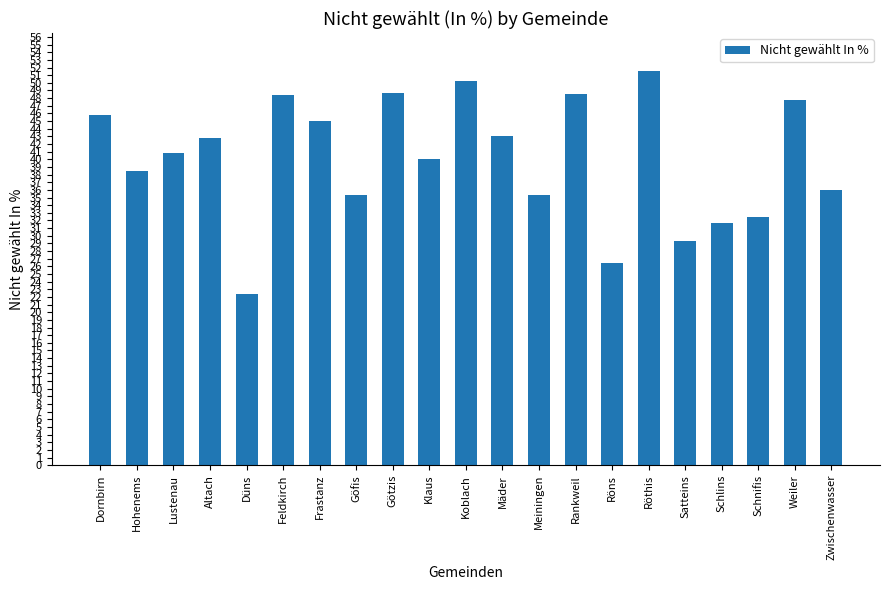

What is the label of the 17th bar from the left?

Satteins